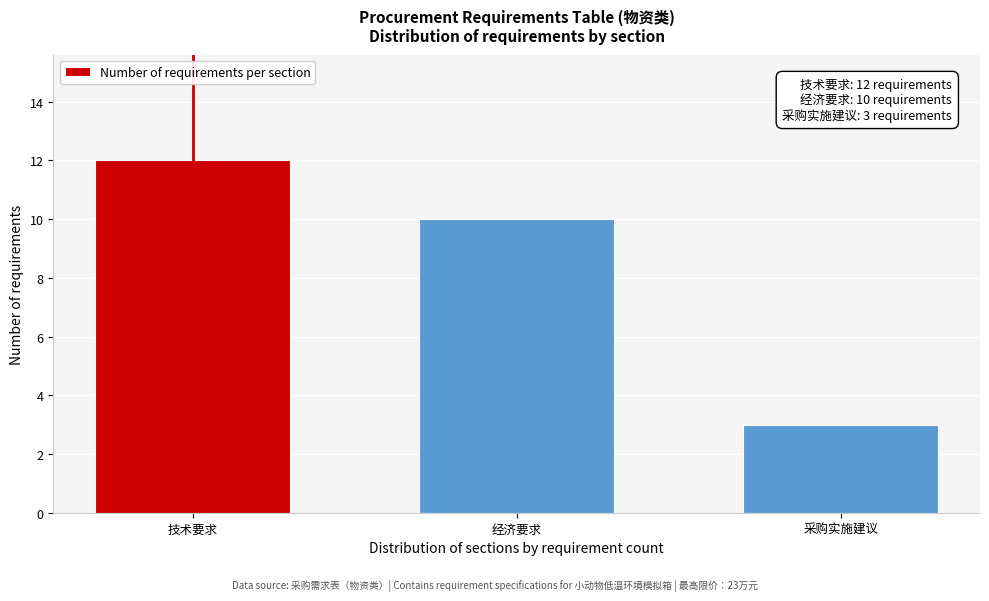

Reading left to right, list all the values displayed in this chart.

技术要求=12	经济要求=10	采购实施建议=3